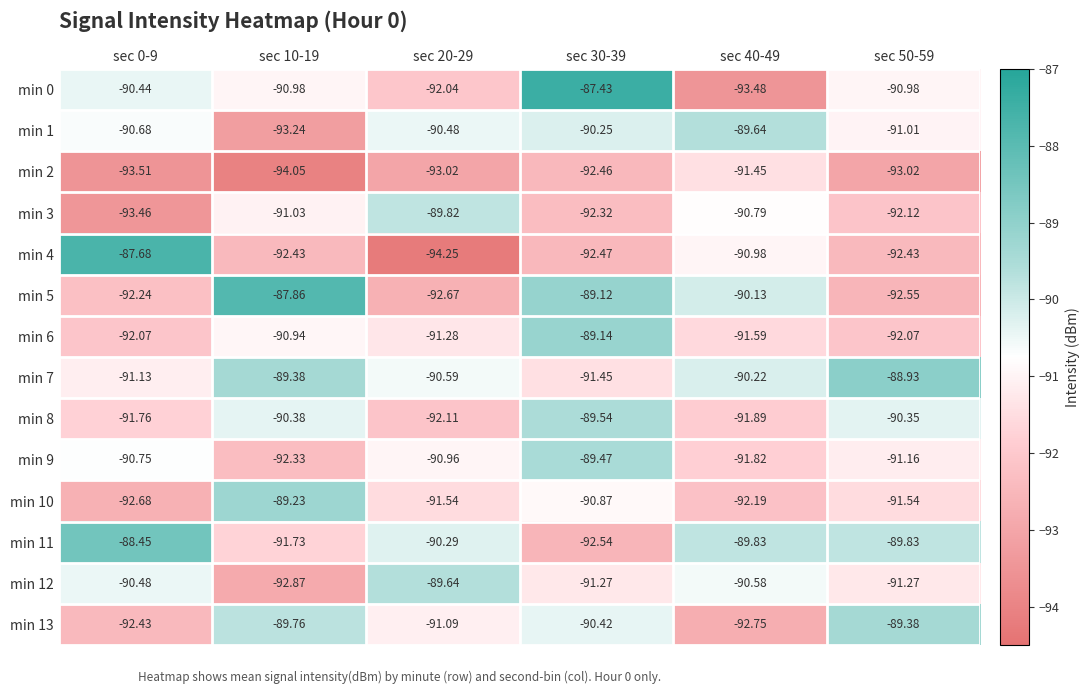

Is the value of min 4 at sec 20-29 greater than the value of min 13 at sec 0-9?

No